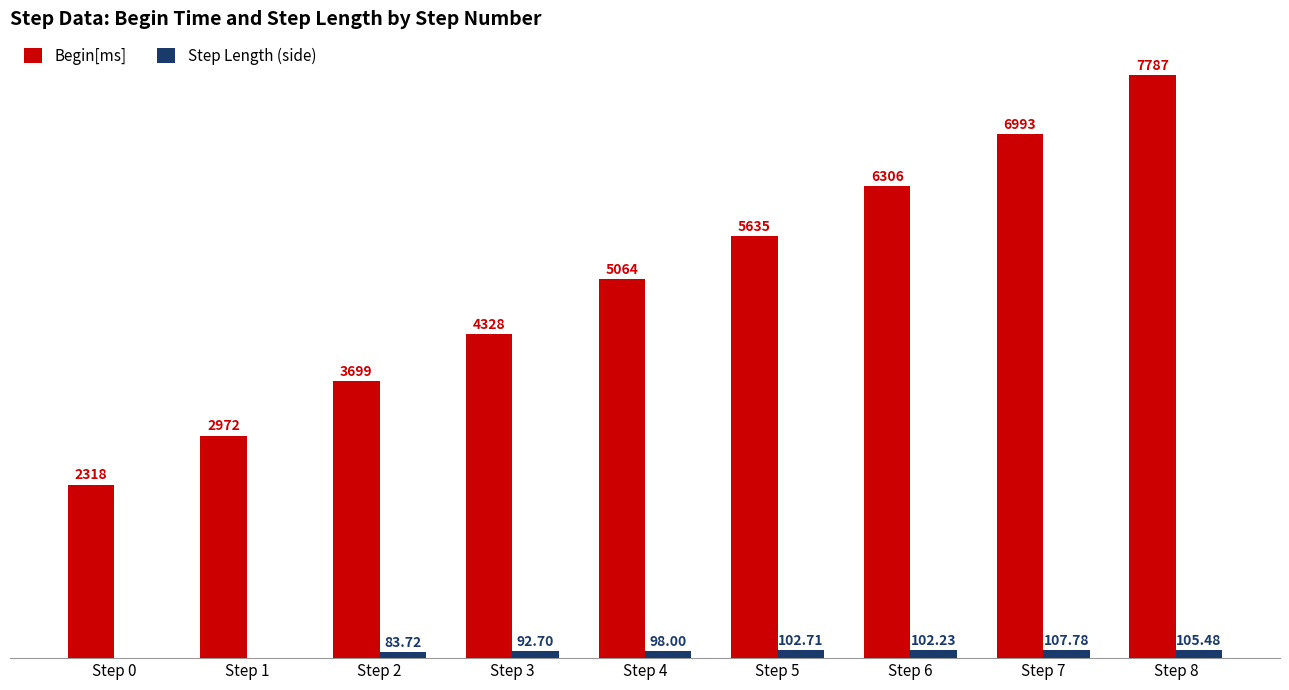

Between Step 6 and Step 7, which series saw the biggest shift?

Begin[ms]